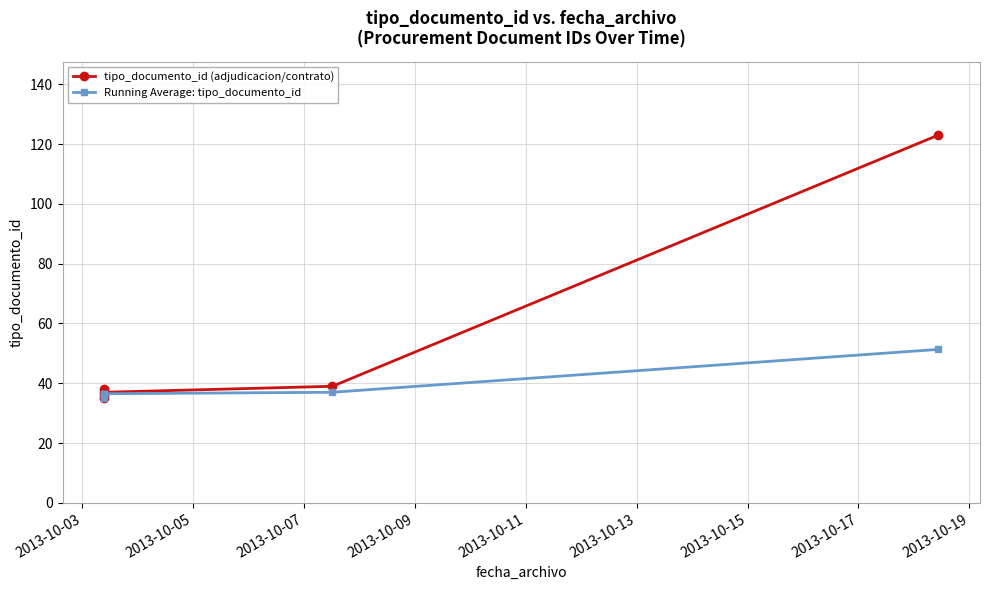

Where does the Running Average: tipo_documento_id series first go above 36?

2013-10-05